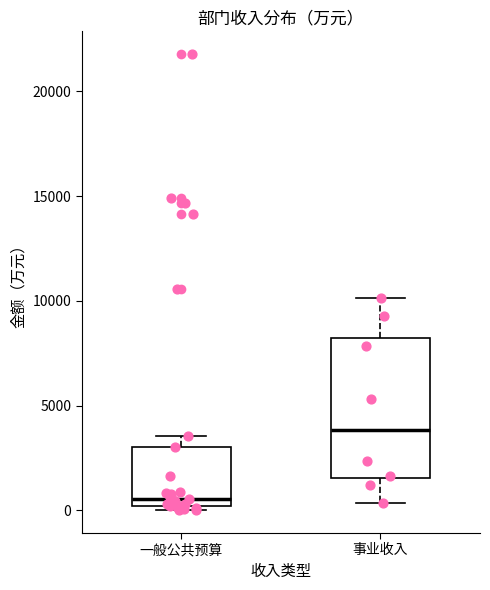

Which box's median line is the highest?

事业收入